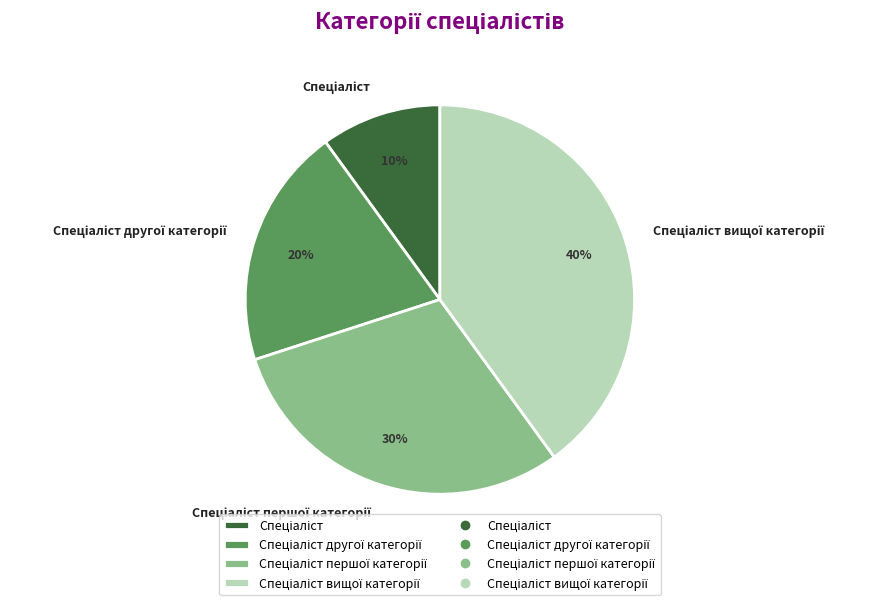

To the nearest percent, what is the average slice percentage?

25%